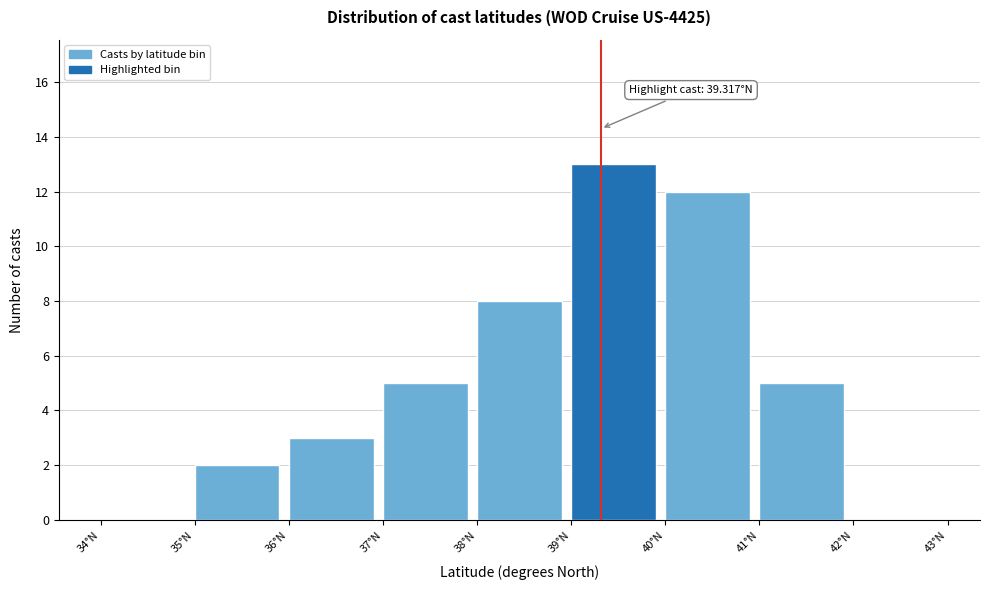

Which range on the x-axis has the tallest bar?

39 to 40